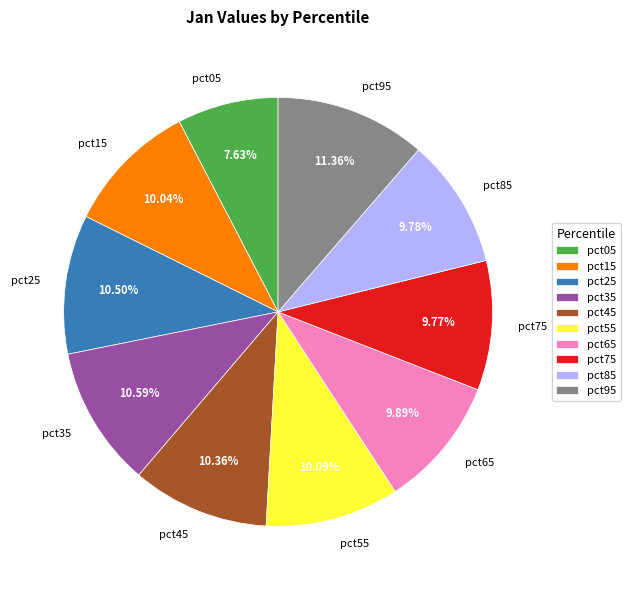

Approximately how many times larger is the value at pct25 compared to pct15?

1.0